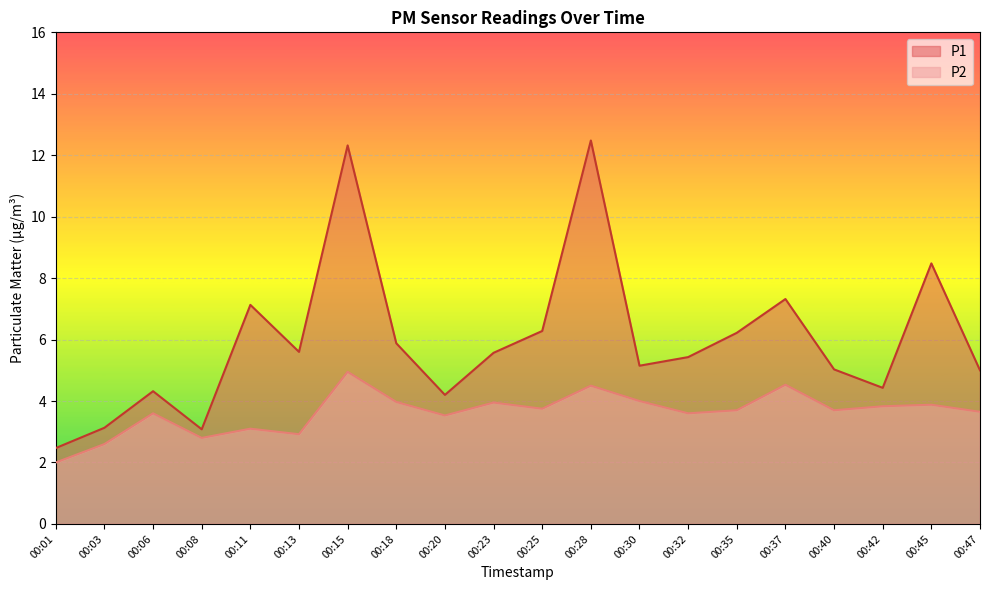

What is the sum of all P2 values?

72.6